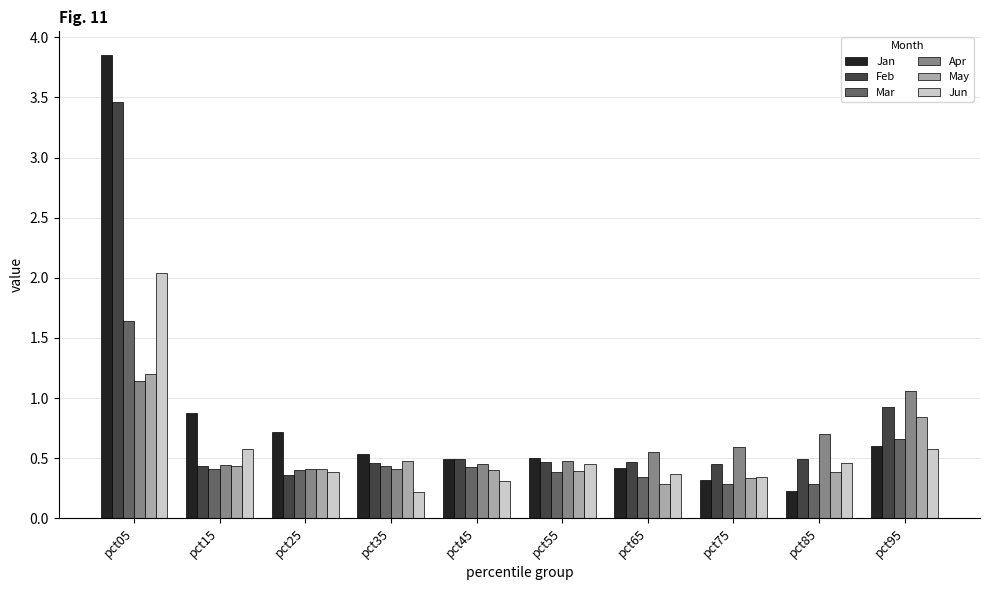

What are all the series names shown in the legend?

Jan, Feb, Mar, Apr, May, Jun